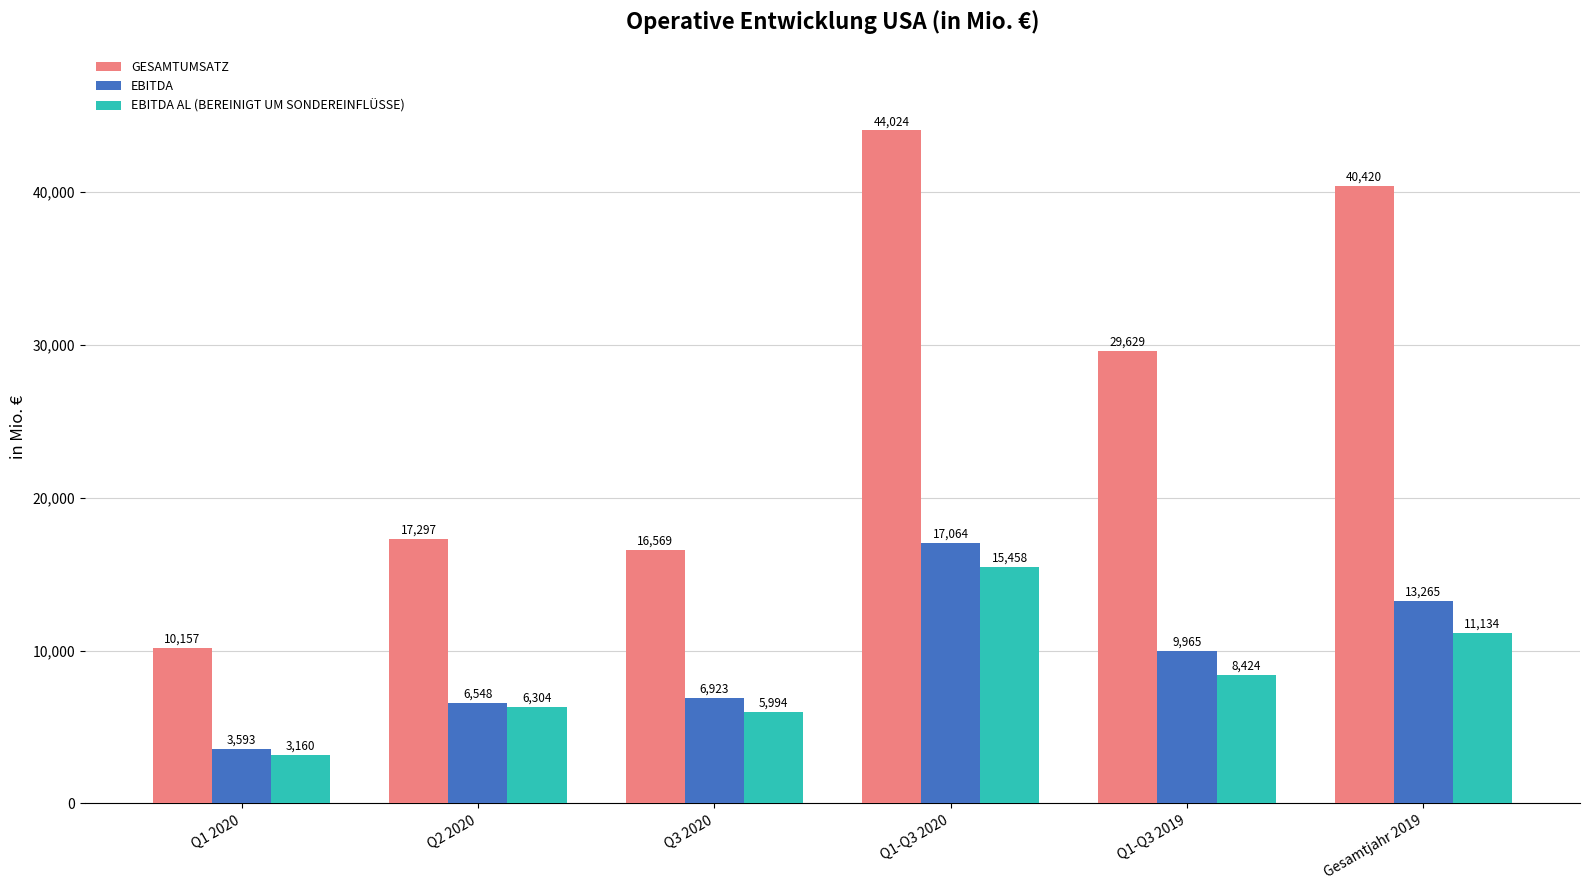

Which series changed the most between Q1-Q3 2019 and Gesamtjahr 2019?

GESAMTUMSATZ